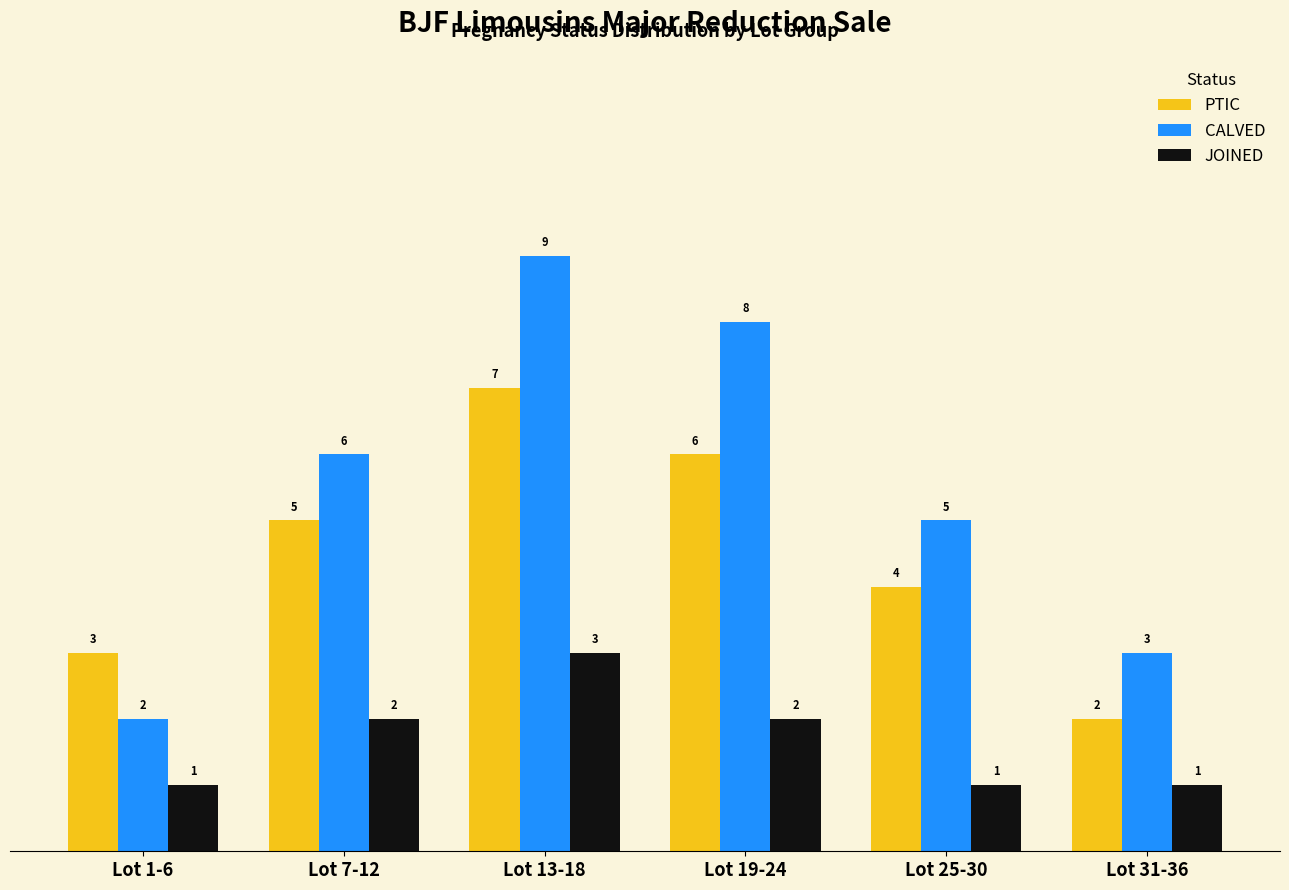

Count the PTIC values in the range 3 to 6.

4